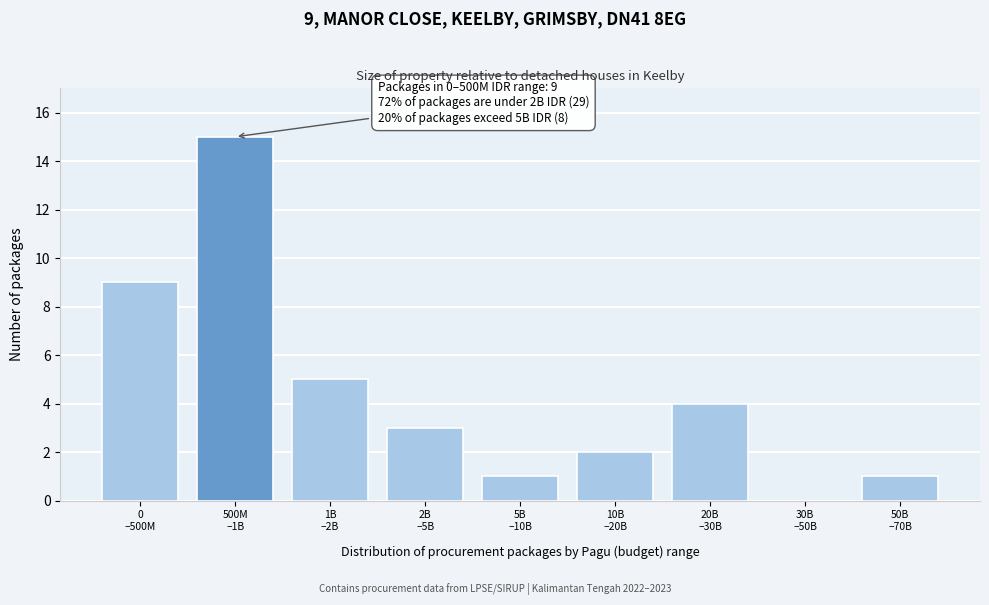

What is the sum of all values?

40